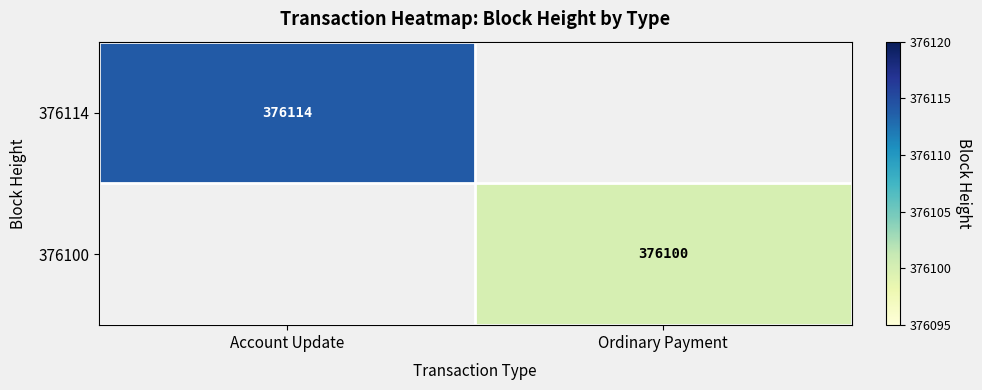

True or false: 376114 has a value of 205089 at Account Update.

False